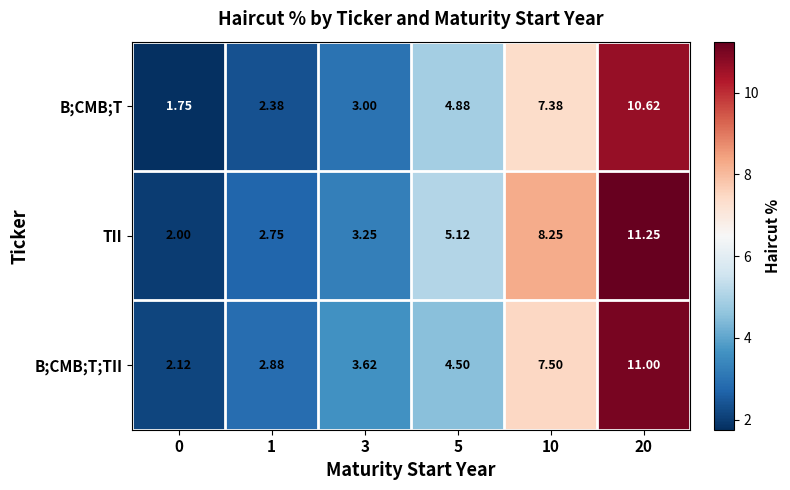

Is the value of TII at 5 greater than the value of B;CMB;T at 10?

No